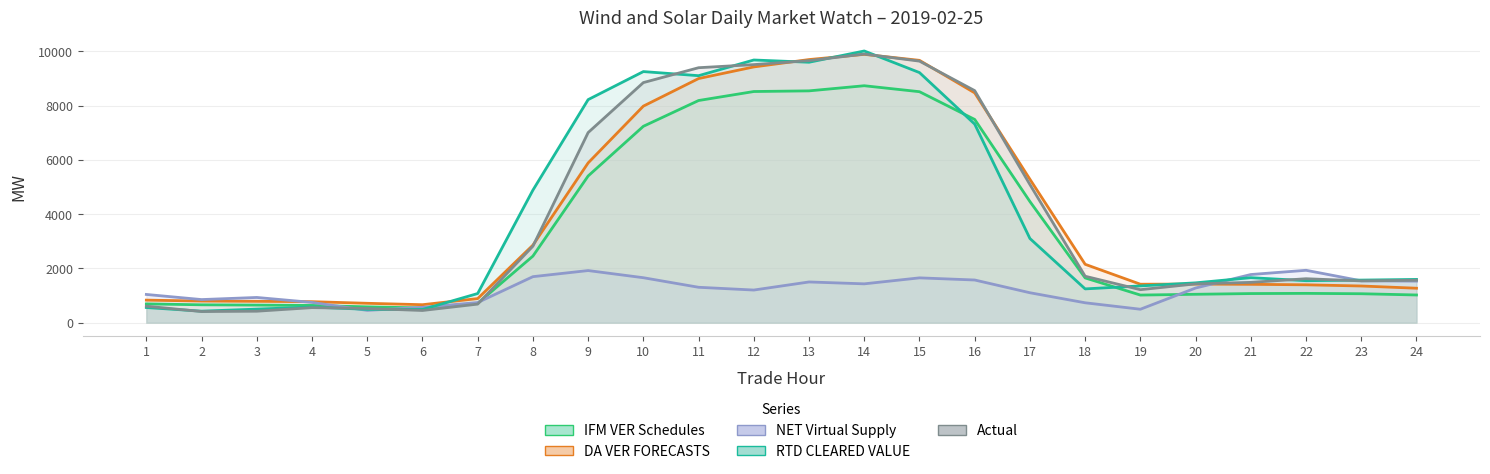

Reading right to left, list all the values displayed in this chart.

IFM VER Schedules: 1020.3	1066.1	1079.5	1072.7	1046.0	1017.2	1648.6	4462.5	7487.5	8509.5	8729.3	8540.3	8516.1	8184.8	7235.1	5404.6	2452.9	711.3	542.5	583.7	635.3	648.1	658.5	692.1
DA VER FORECASTS: 1269.3	1351.2	1395.3	1412.9	1422.5	1417.0	2150.8	5283.6	8466.0	9664.5	9885.5	9693.4	9422.5	8994.0	7978.3	5885.9	2856.4	887.4	662.0	714.0	773.5	786.7	796.6	830.5
NET Virtual Supply: 1530.8	1541.9	1930.1	1774.1	1276.7	495.0	732.9	1102.7	1572.2	1651.0	1430.8	1500.1	1202.3	1304.2	1656.3	1920.3	1695.2	741.7	564.7	453.1	746.3	929.4	851.1	1040.0
RTD CLEARED VALUE: 1593.5	1568.8	1546.4	1658.2	1467.2	1353.9	1244.6	3100.7	7315.3	9213.9	10009.8	9594.8	9677.6	9099.5	9250.8	8217.7	4882.7	1073.8	485.7	491.1	575.9	499.8	424.6	558.1
Actual: 1562.8	1539.8	1619.2	1484.9	1429.3	1215.5	1710.9	5087.6	8548.5	9635.7	9896.9	9654.1	9507.3	9393.2	8845.3	7003.6	2818.7	684.5	449.1	523.7	554.5	422.7	409.8	607.7